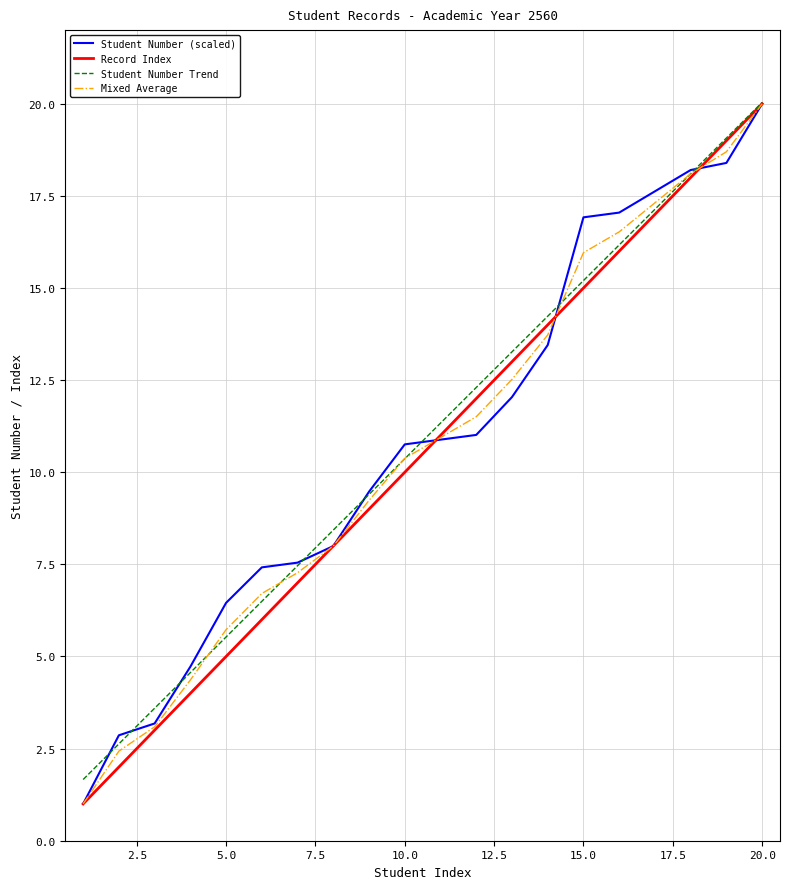

What is the difference between the maximum and minimum values in the Mixed Average series?

19.0